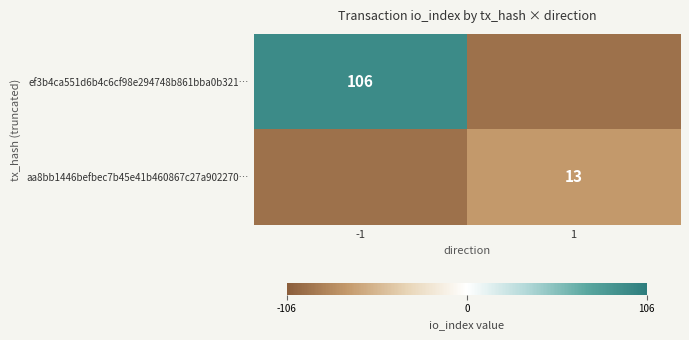

What is the total value across all series at 1?

-93